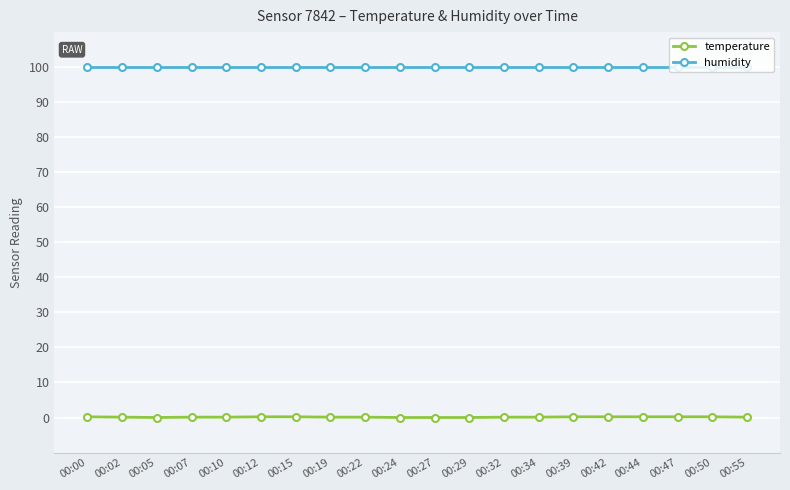

What is the value of the humidity point at the 20th from the left?

99.9